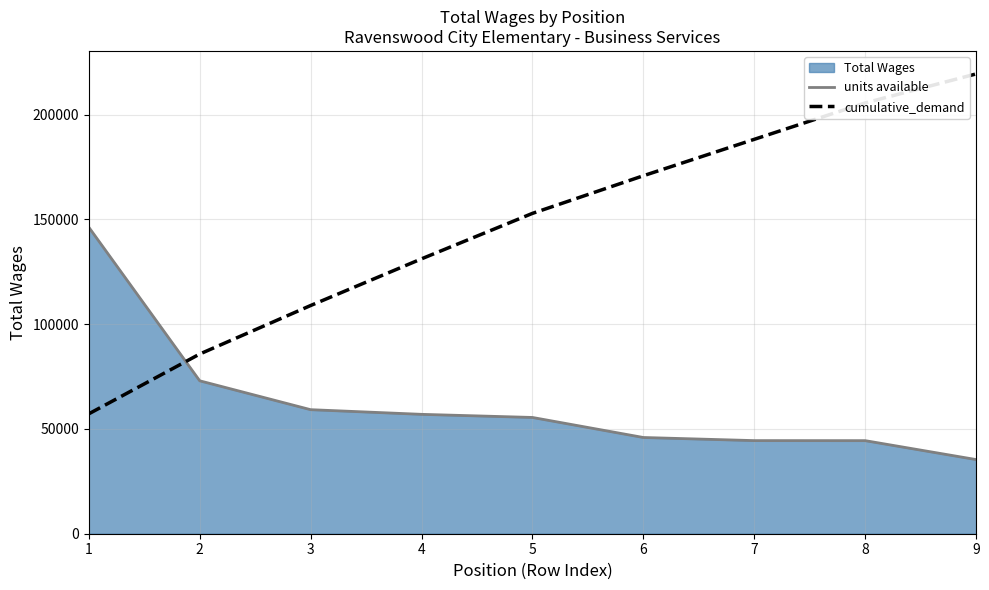

How many intersections are there between cumulative_demand and units available?

1